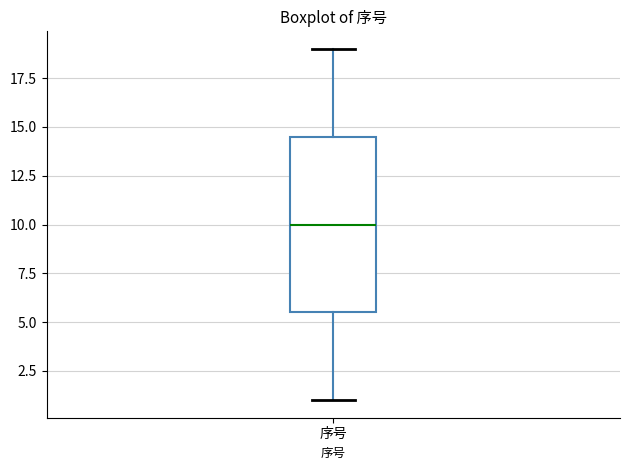

Where does the median line of the box for 序号 sit on the y-axis? The values are not printed on the chart, so give them approximately, as read against the axis.

10.0